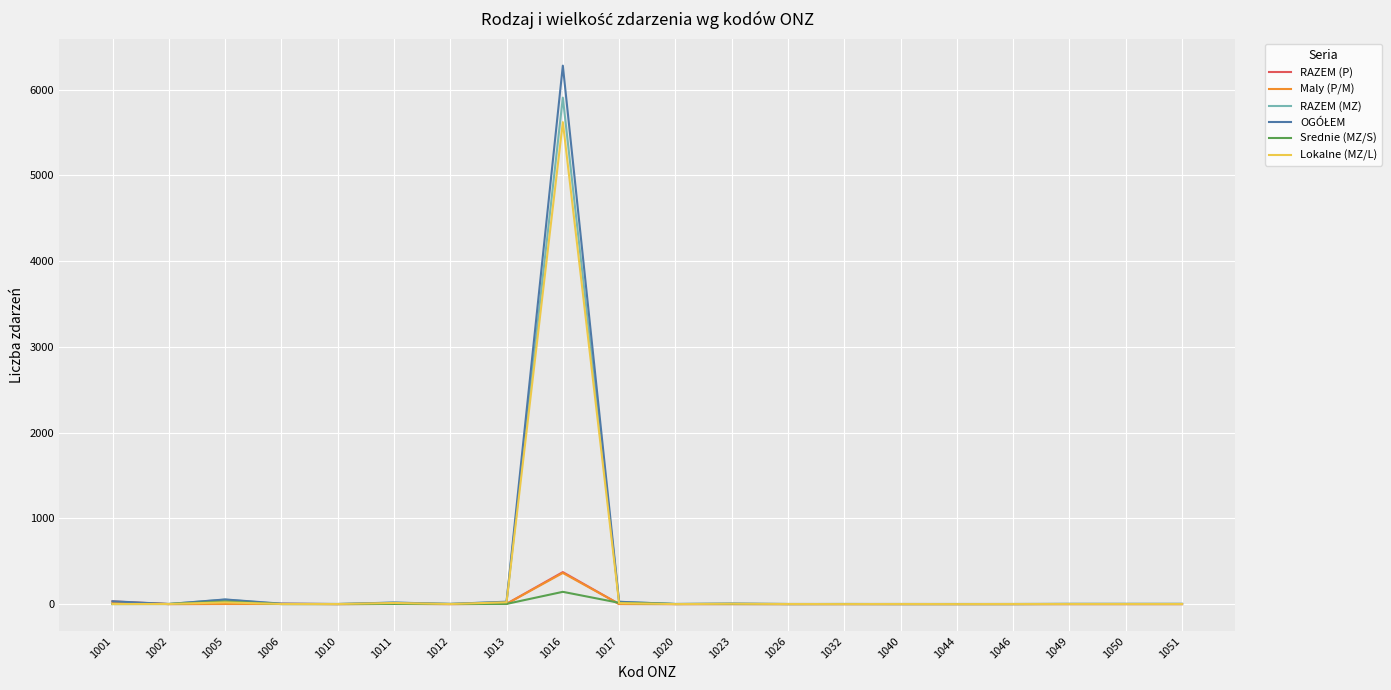

True or false: Lokalne (MZ/L) has a value of 1676 at 1016.

False